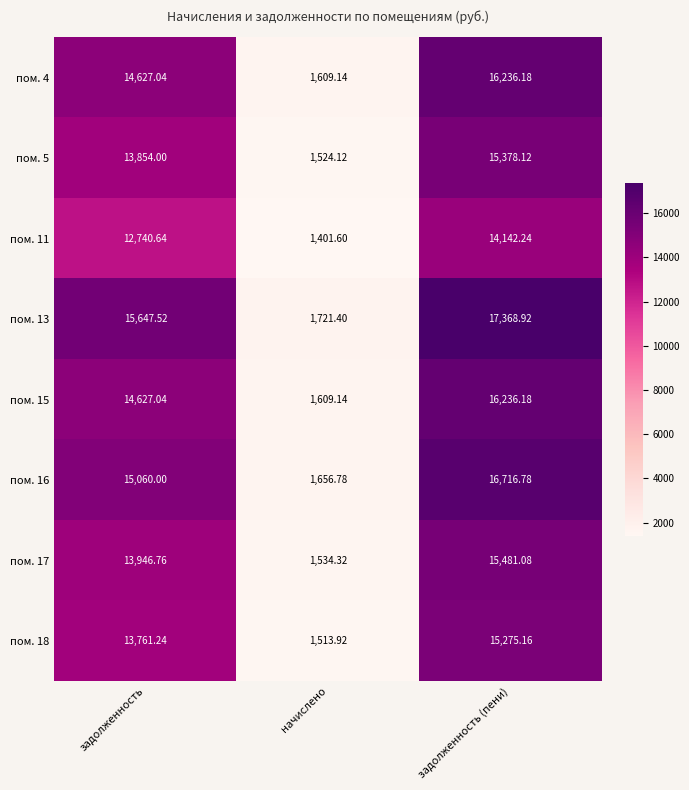

Which category has the lowest value across all series?

начислено